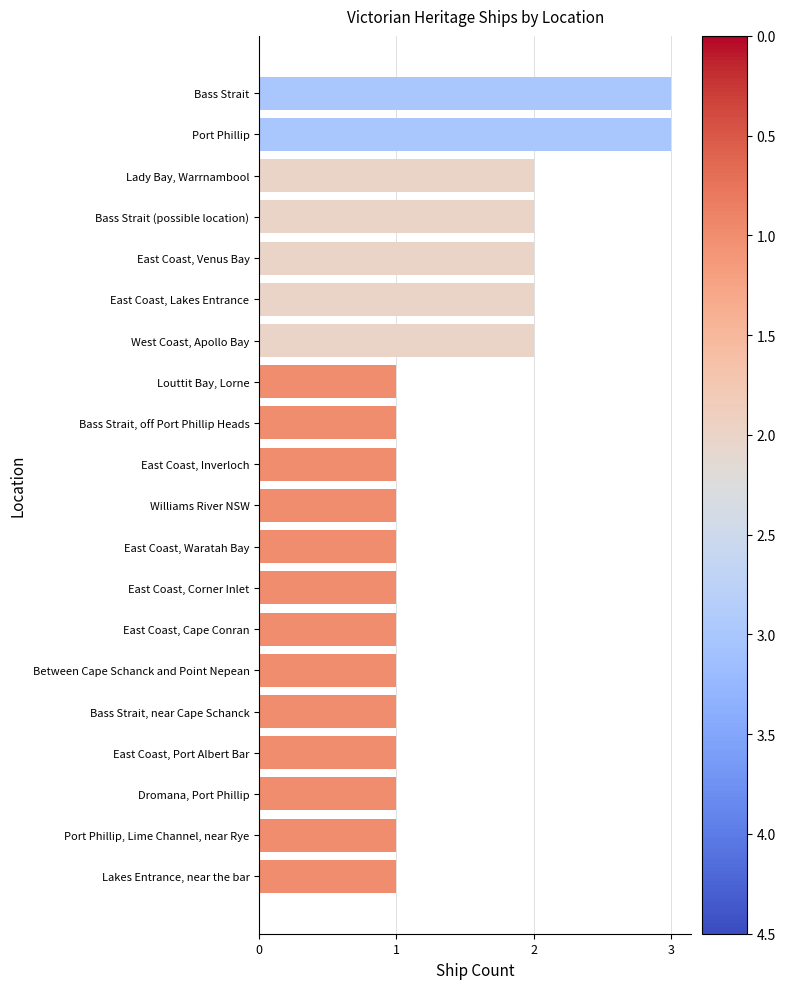

What is the ratio of the value at Lakes Entrance, near the bar to the value at Port Phillip, Lime Channel, near Rye?

1.0